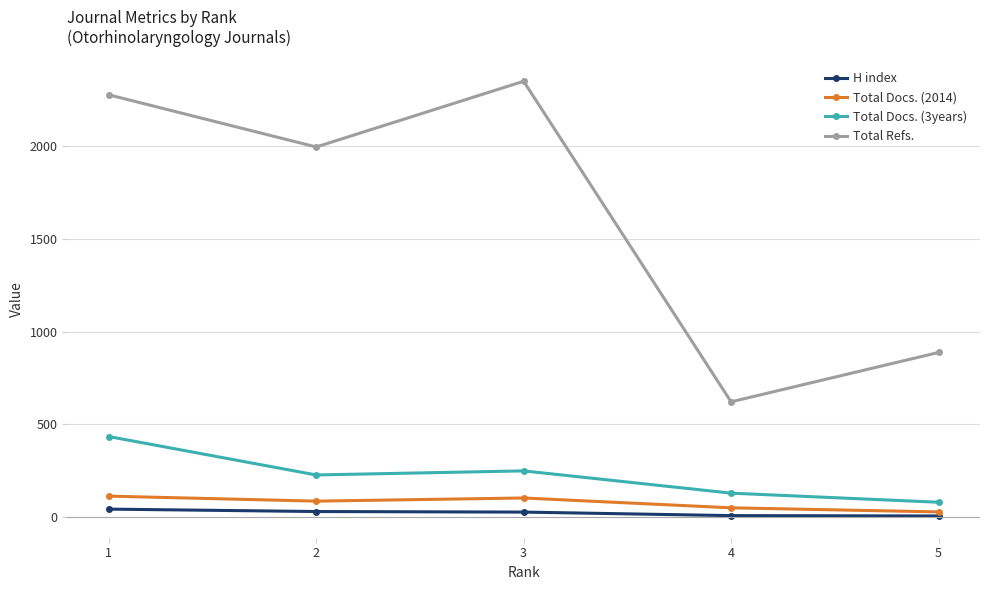

Is the value of H index at 2 greater than the value of Total Docs. (3years) at 2?

No